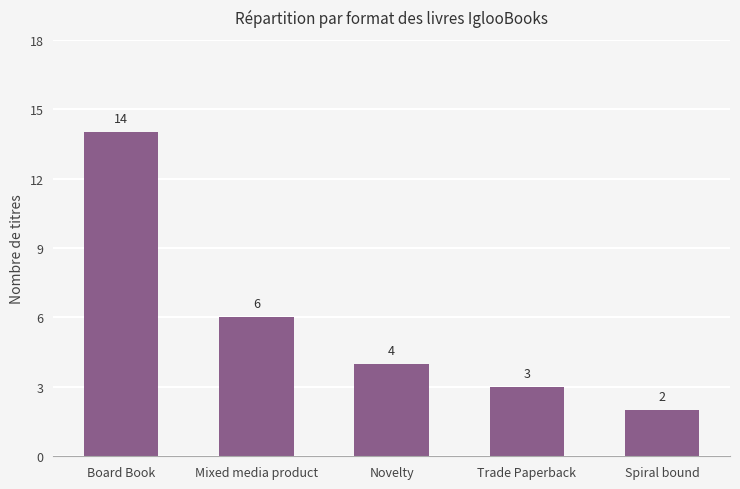

At which label does the data first exceed 4?

Board Book